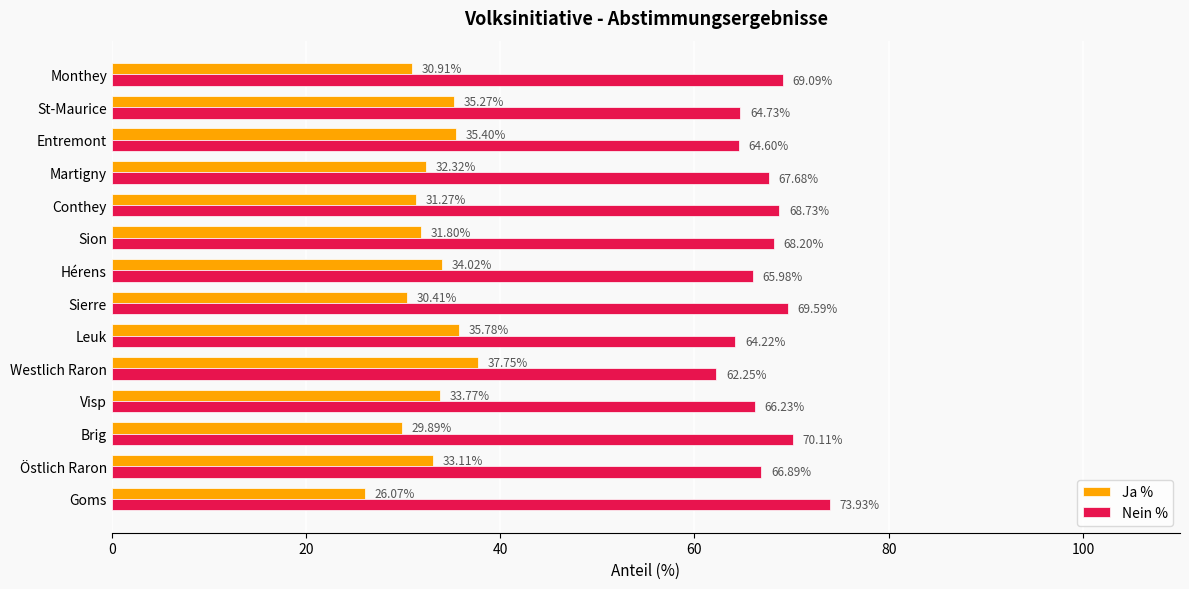

Count the number of categories in the chart.

14